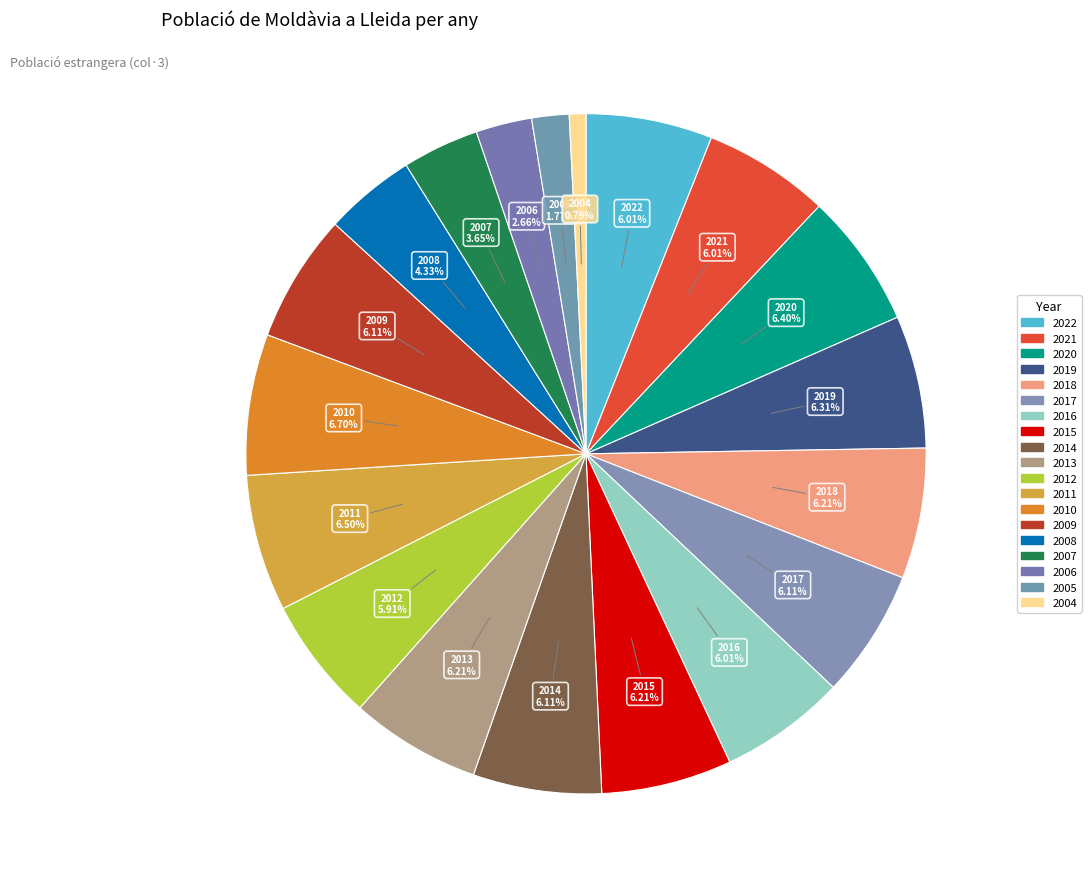

Which category has the smallest portion of the pie?

2004